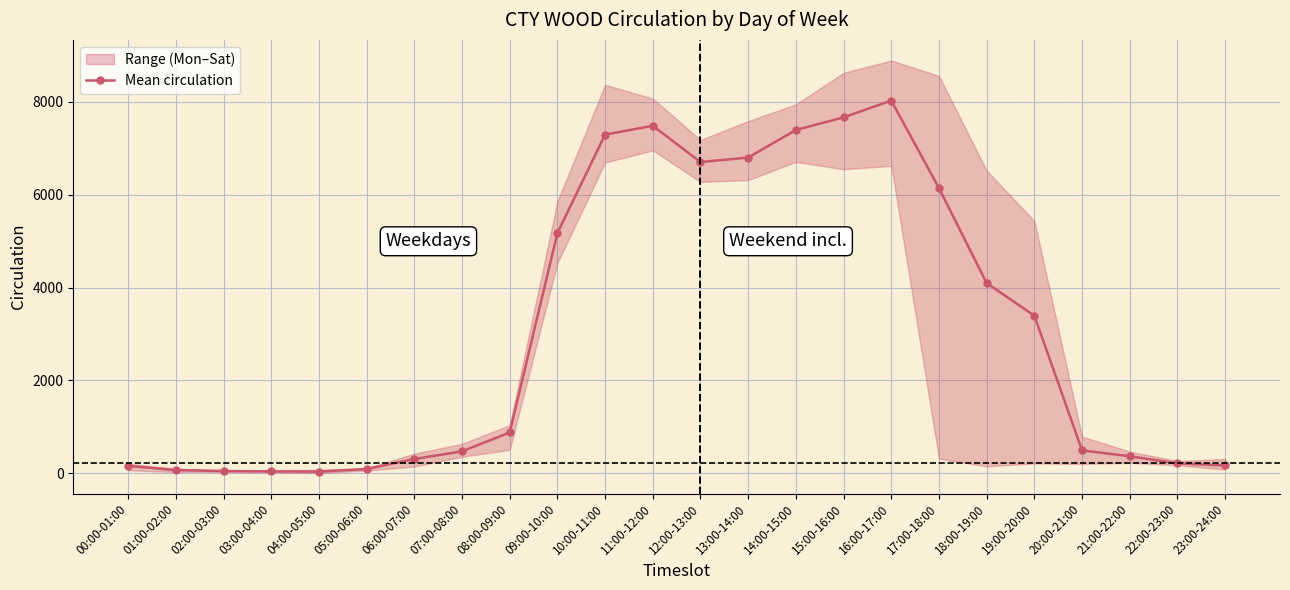

Read the value at 14:00-15:00.

7394.0